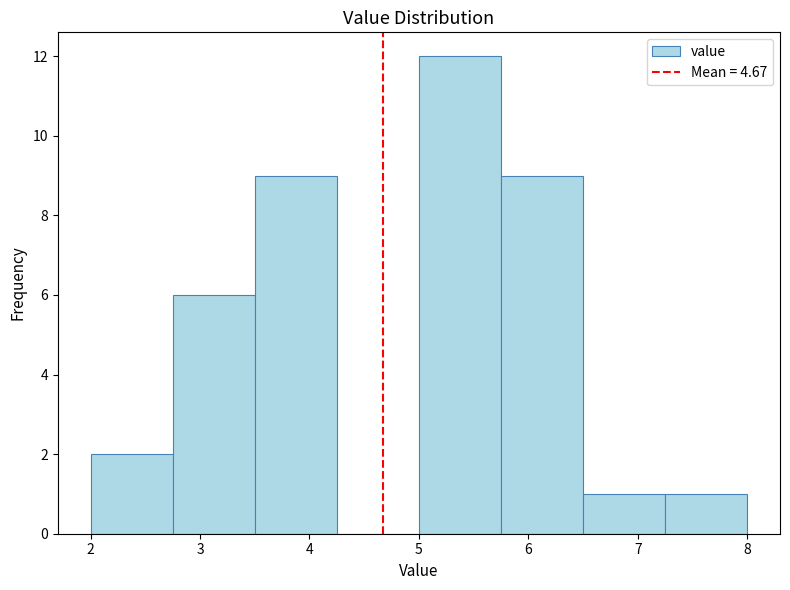

Over which range of the x-axis is the bar tallest?

5.00 to 5.75